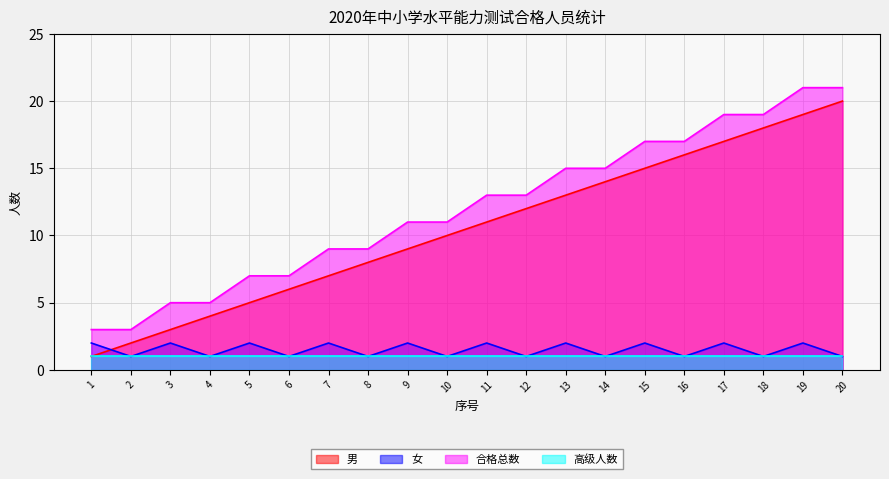

True or false: 合格总数 and 男 cross at least once.

False